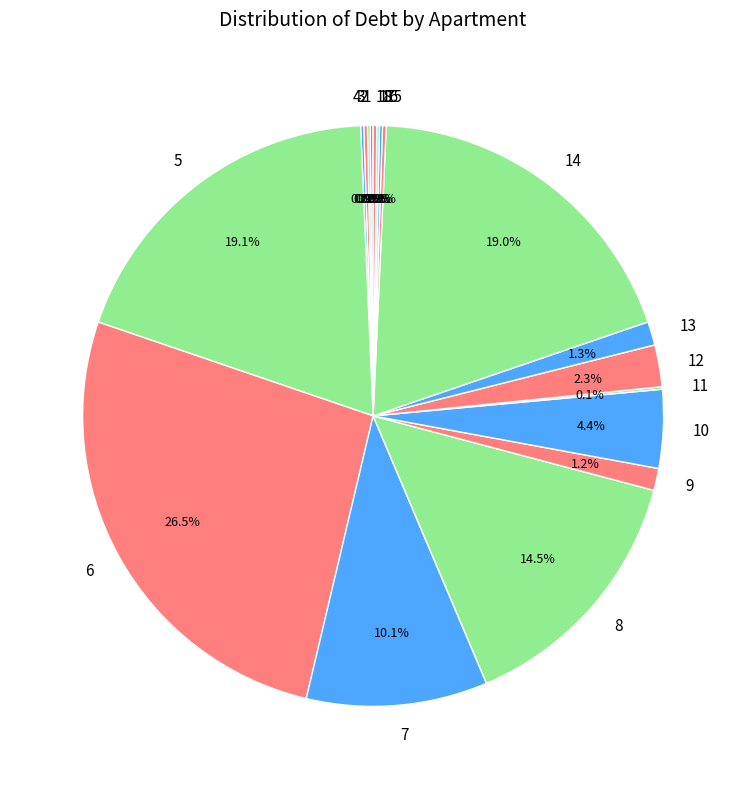

What is the largest slice in the pie chart?

6